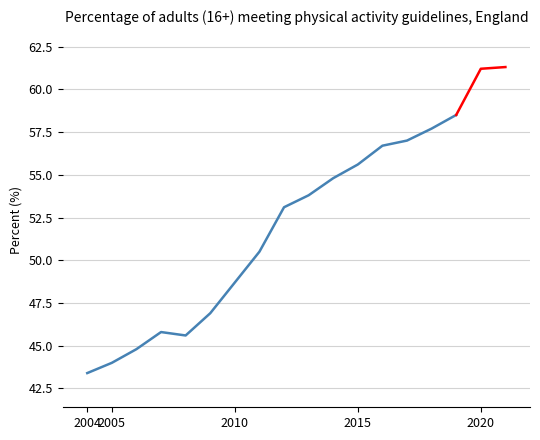

Approximately how many times larger is the value at 11 compared to 2020?

1.2